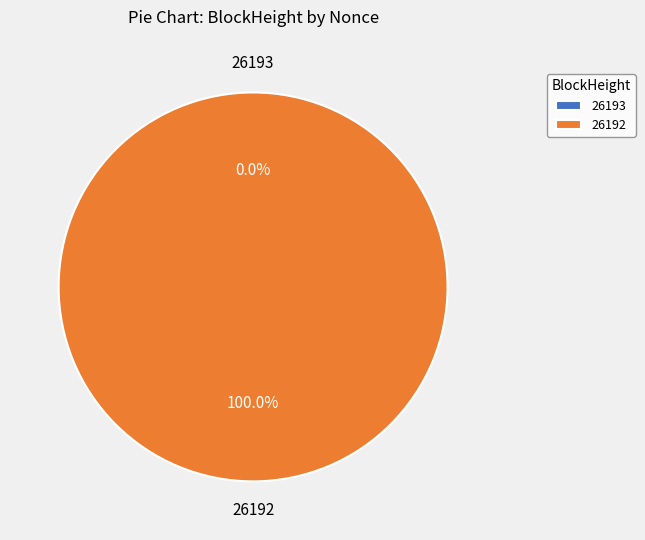

Which slice represents more than half of the pie?

26192